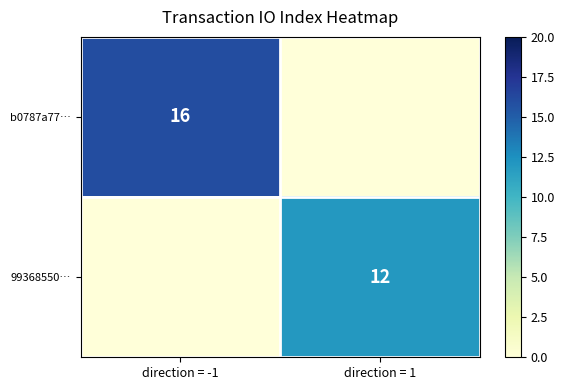

Count the number of categories in the chart.

2